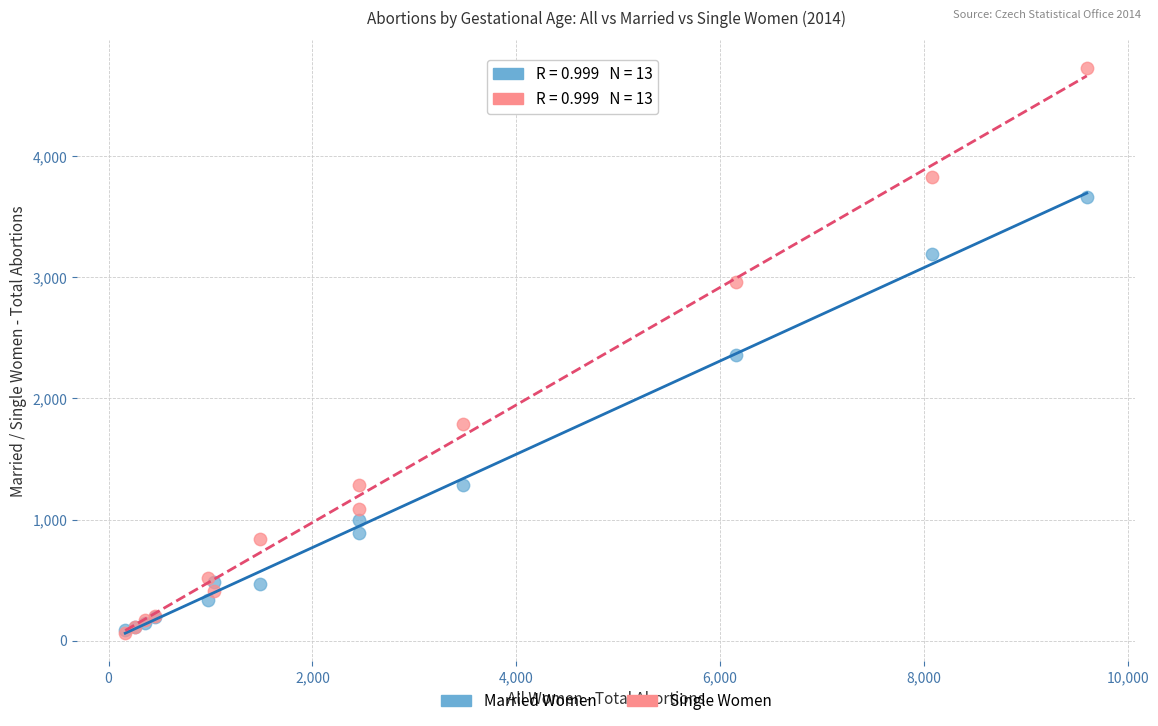

Which series contains the highest Y value?

Single Women